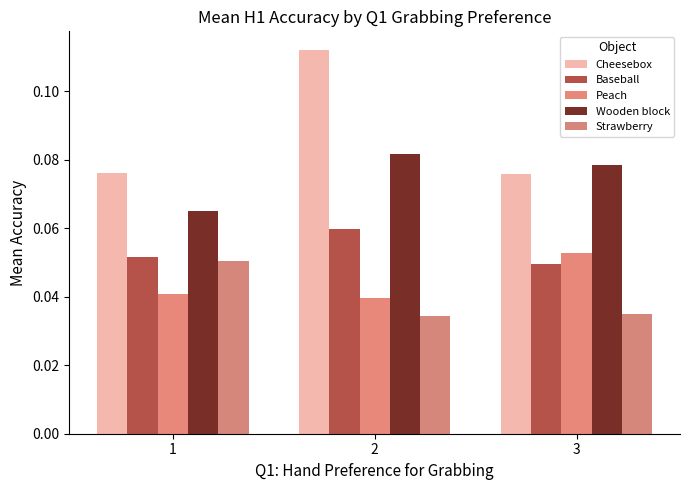

How many bars are there in each group?

5